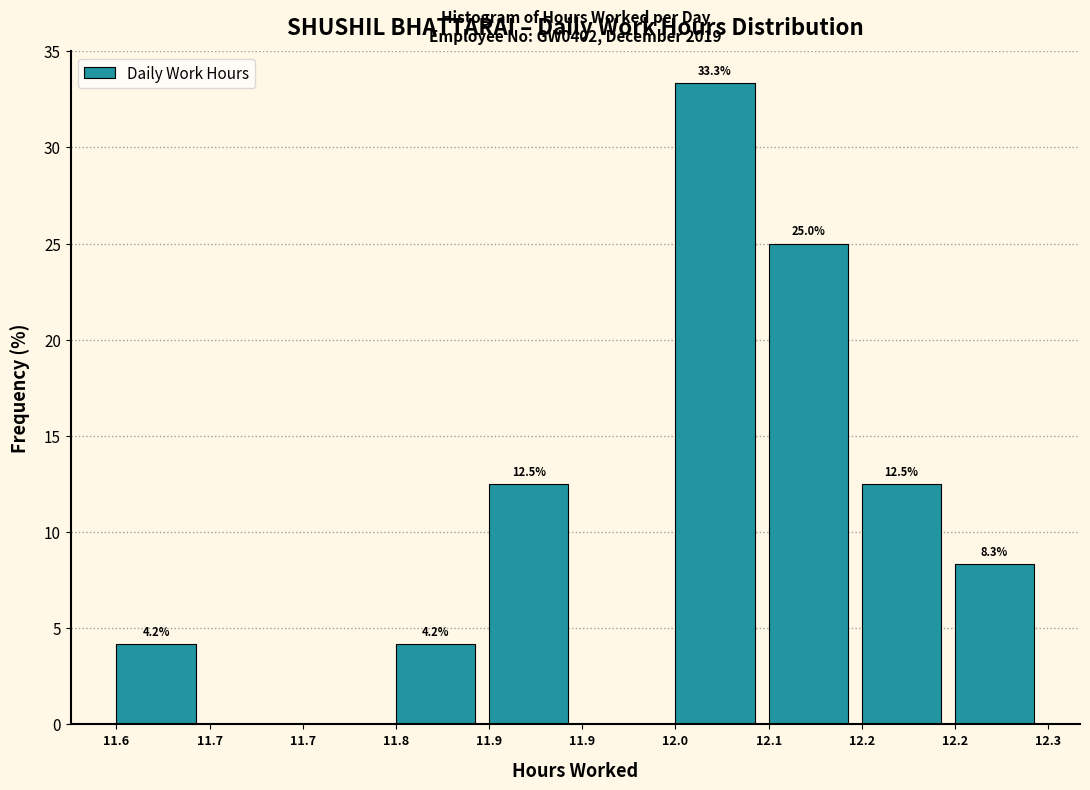

Count the number of data series in this chart.

1